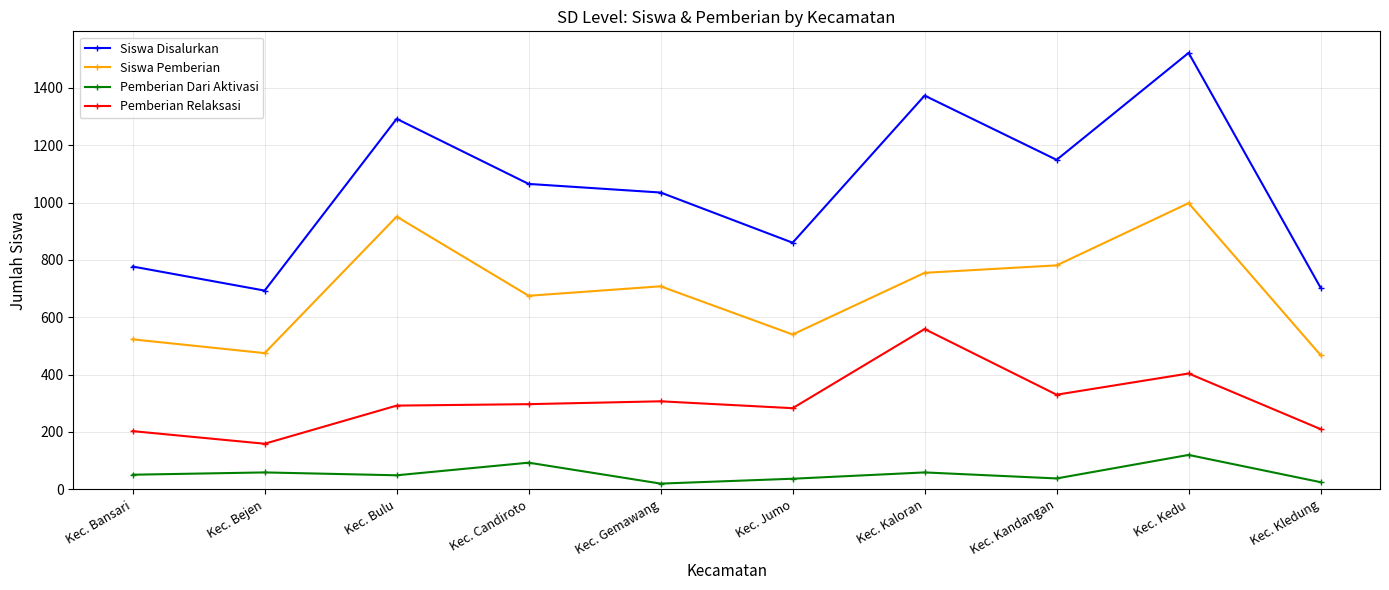

At Kec. Bulu, list the series in order from smallest to largest.

Pemberian Dari Aktivasi, Pemberian Relaksasi, Siswa Pemberian, Siswa Disalurkan